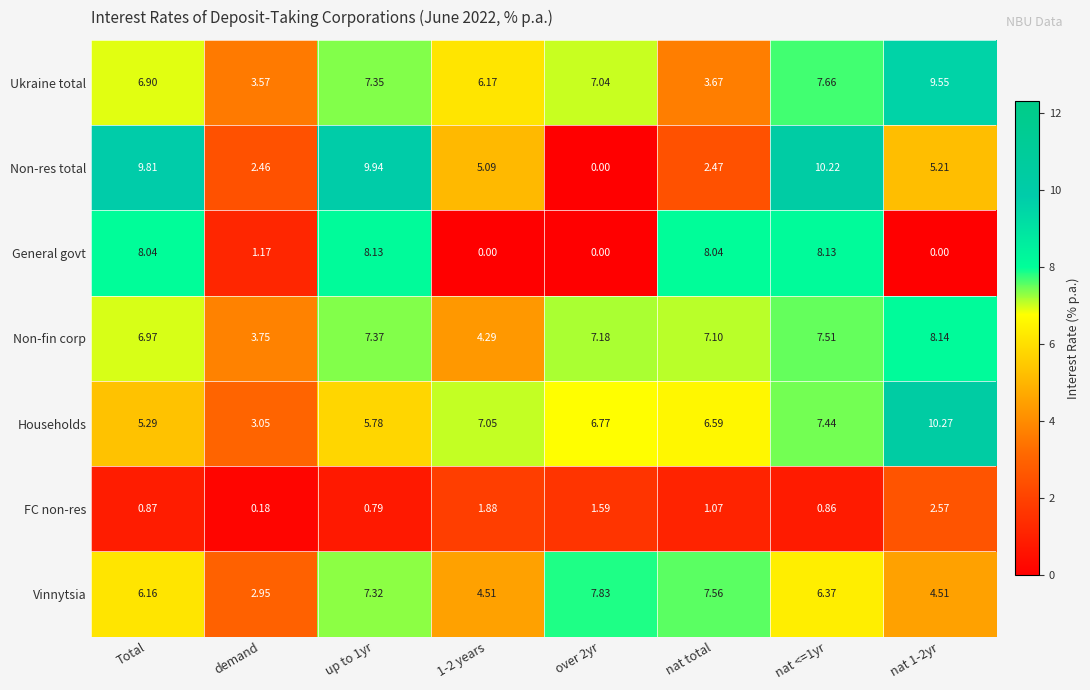

Which series has the largest range (max minus min)?

Non-res total